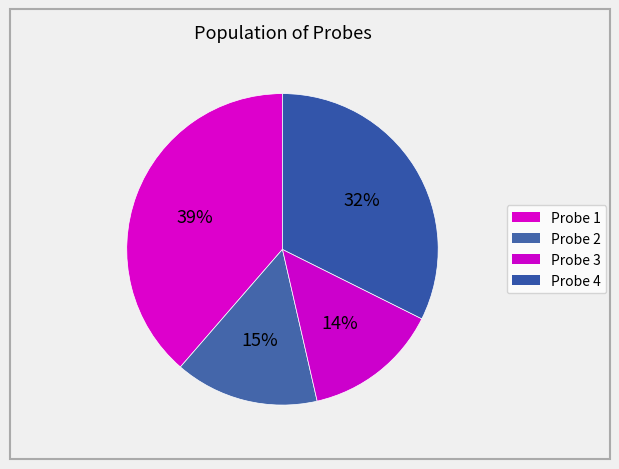

To the nearest percent, what is the difference between the largest and smallest slice percentages?

25%